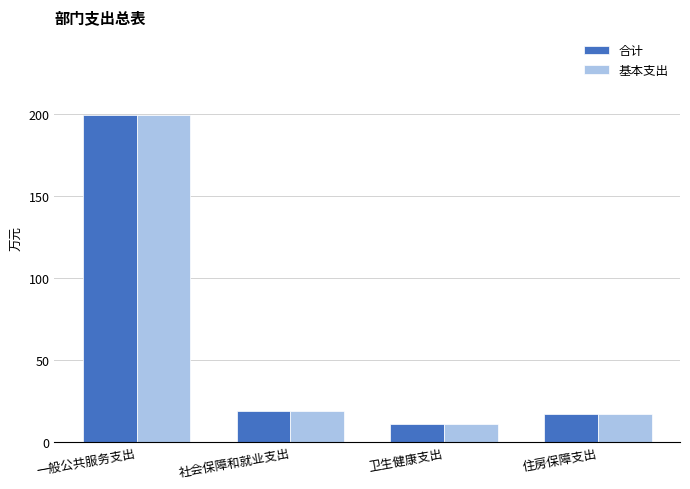

What position from the left is 卫生健康支出?

3